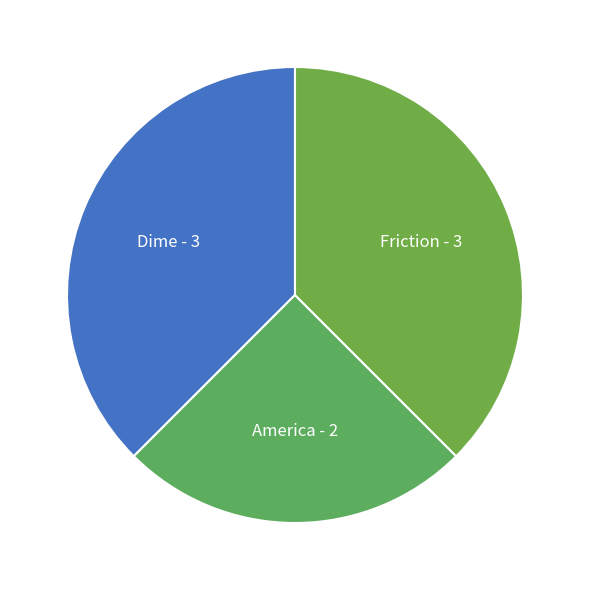

Between America and Dime, which is larger?

Dime